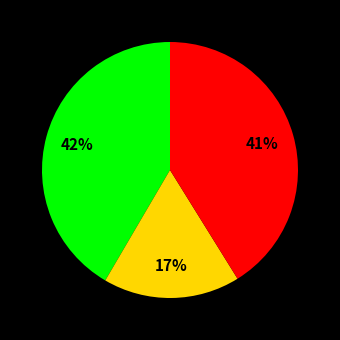

Does any single category account for the majority?

No